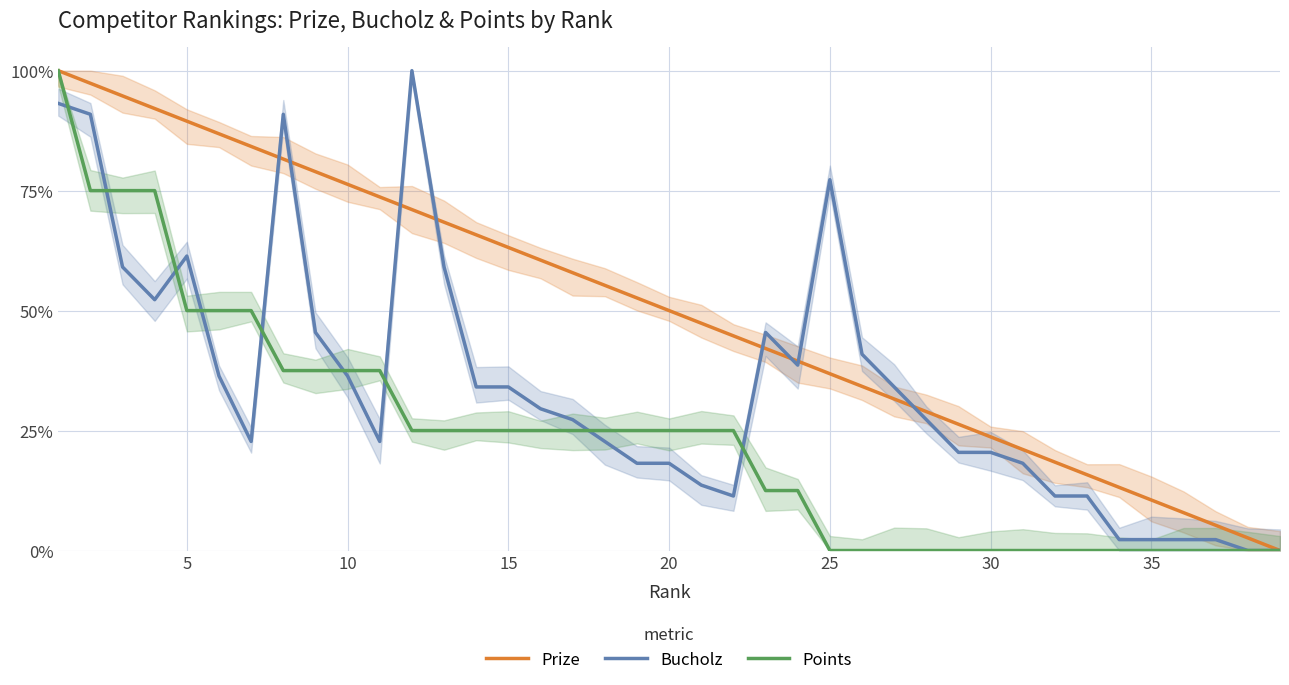

List the series in order of their overall mean, lowest first.

Points, Bucholz, Prize